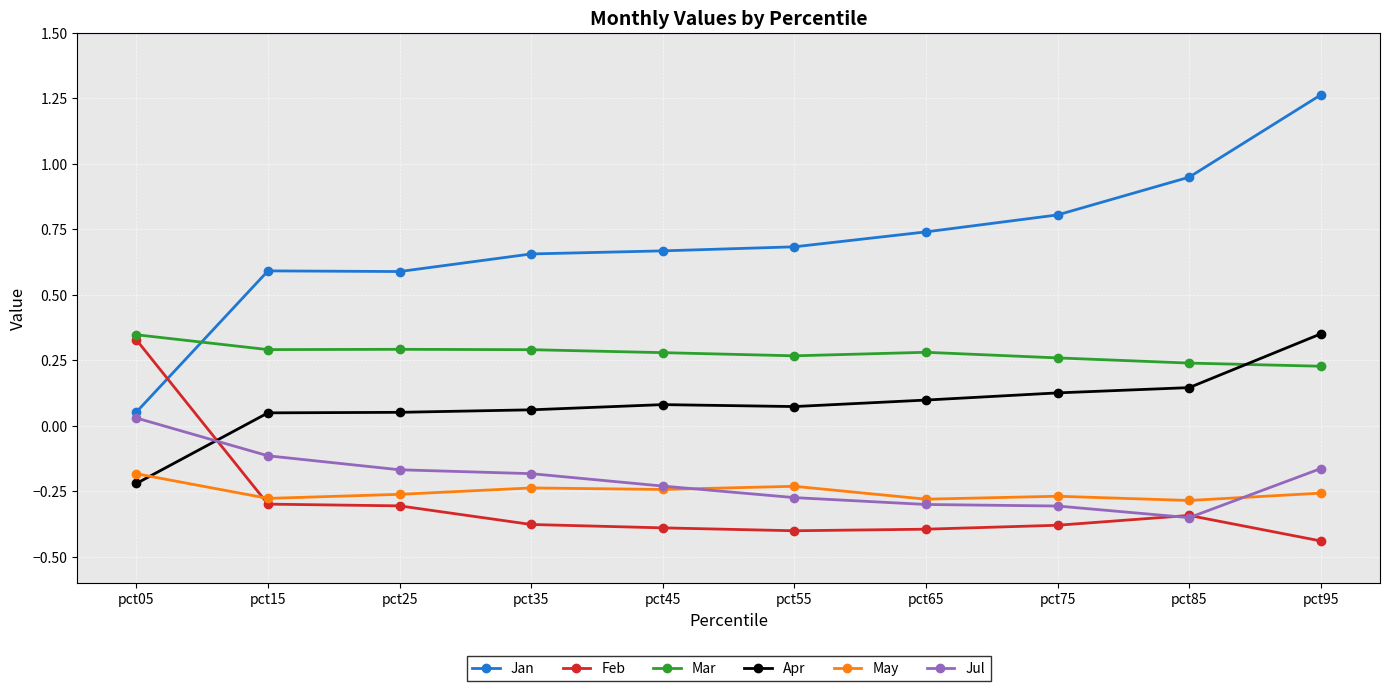

True or false: Feb has a value of -0.4 at pct45.

True